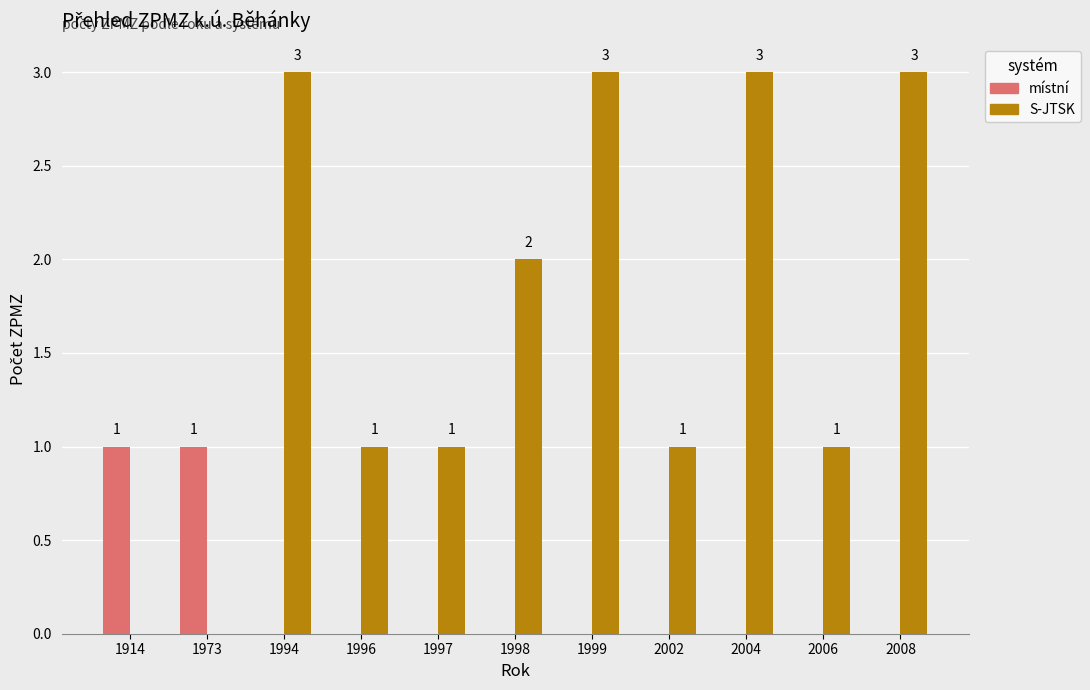

Between 1996 and 2004, which series saw the biggest shift?

S-JTSK